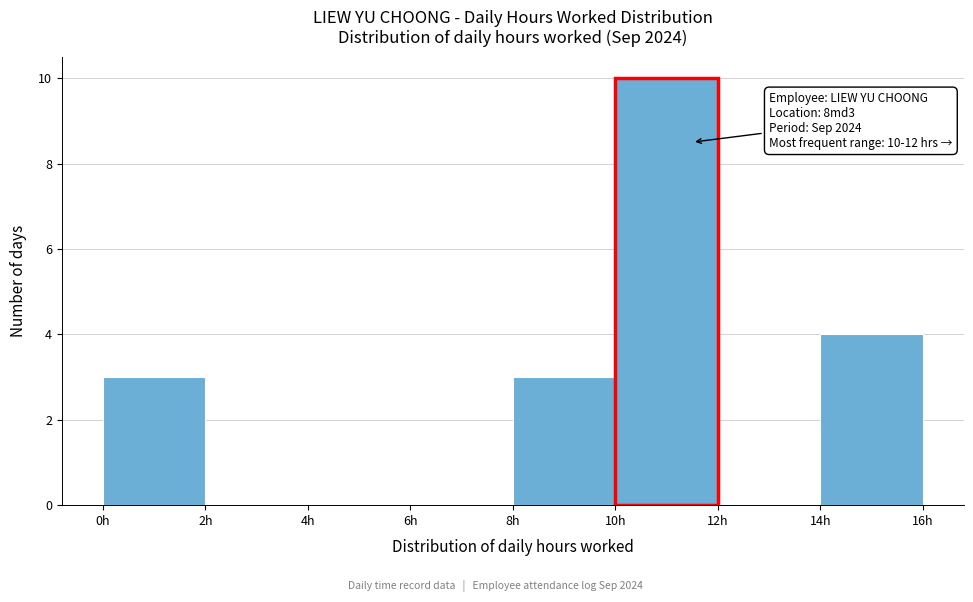

Over which range of the x-axis is the bar tallest?

10 to 12